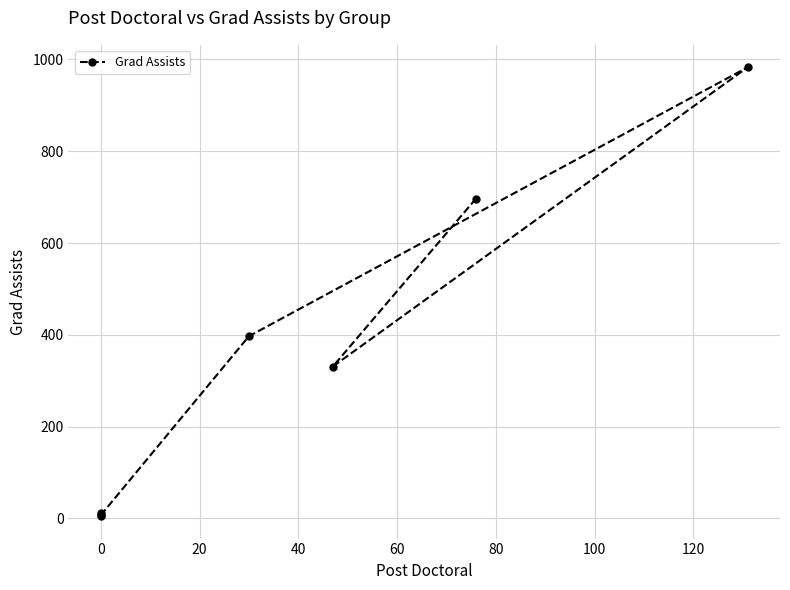

How many categories are shown in the chart?

7